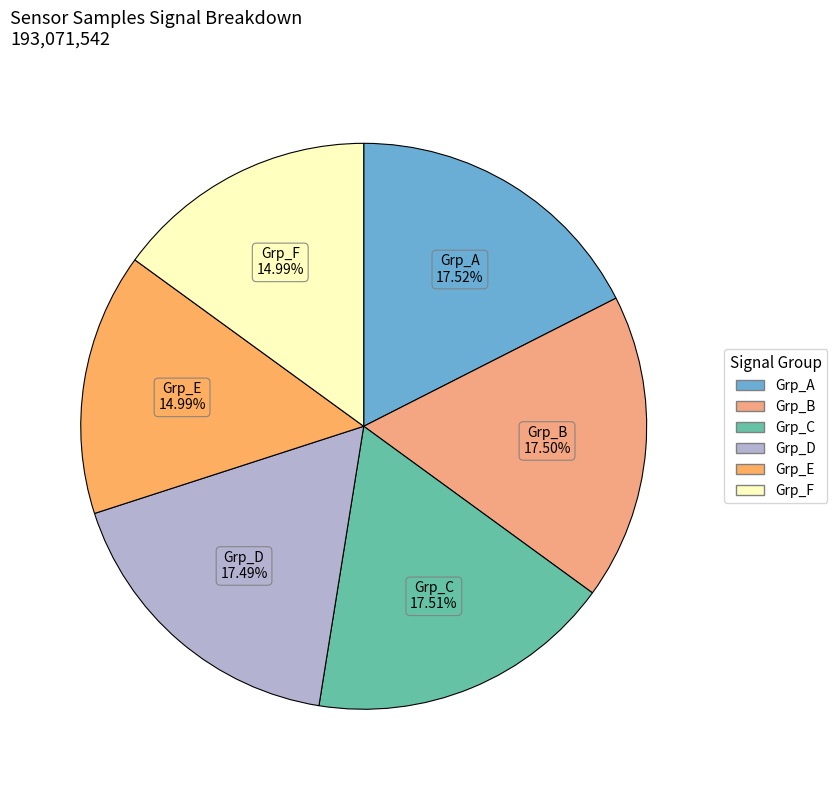

Which slice is the largest?

1